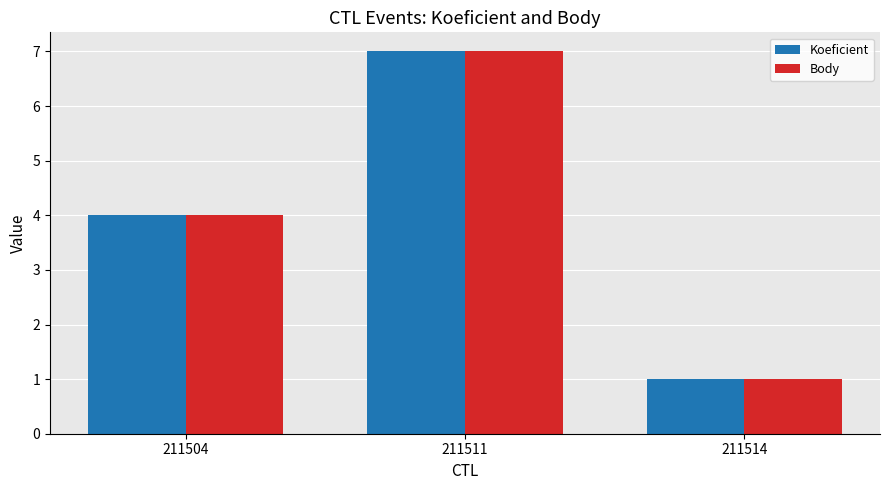

The Body series shows 4 at 211511. True or false?

False